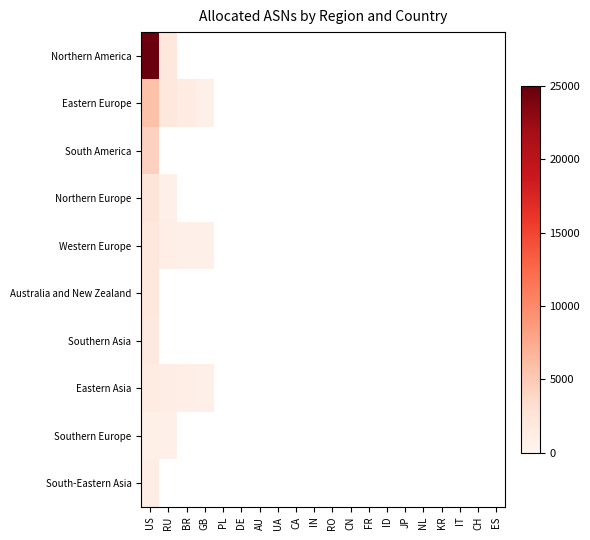

At which category is the sum across all series the highest?

US